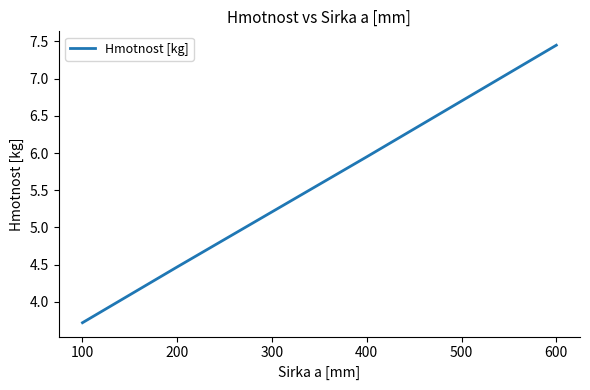

Rank the categories by value from lowest to highest.

100, 200, 300, 400, 500, 600